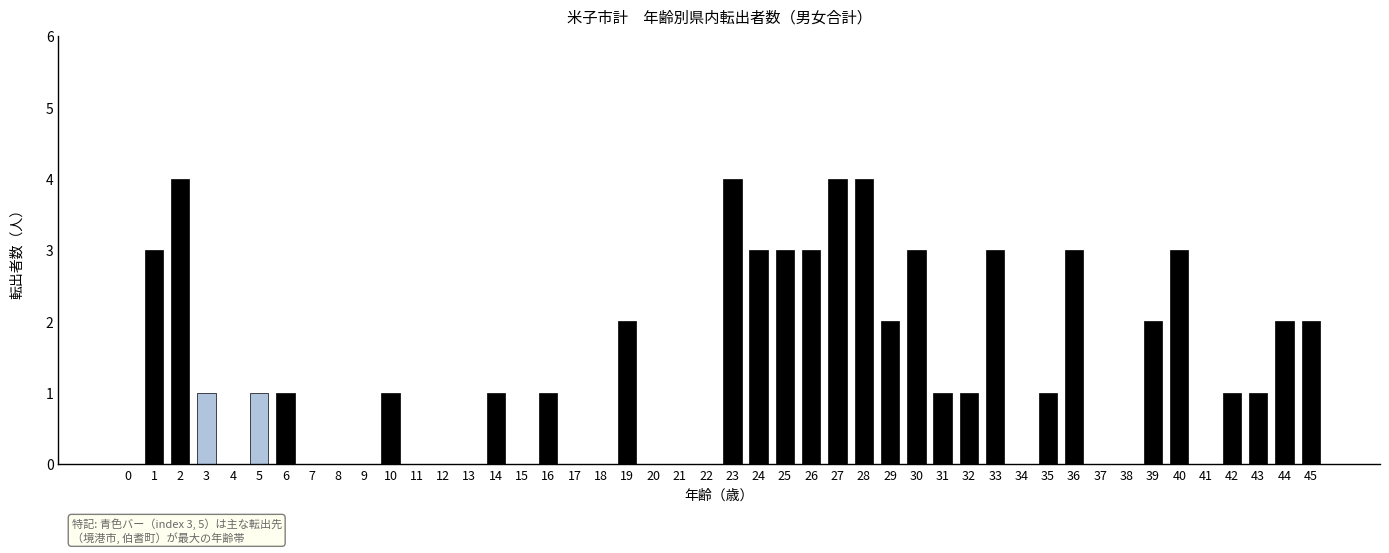

How many distinct data groups are displayed?

1